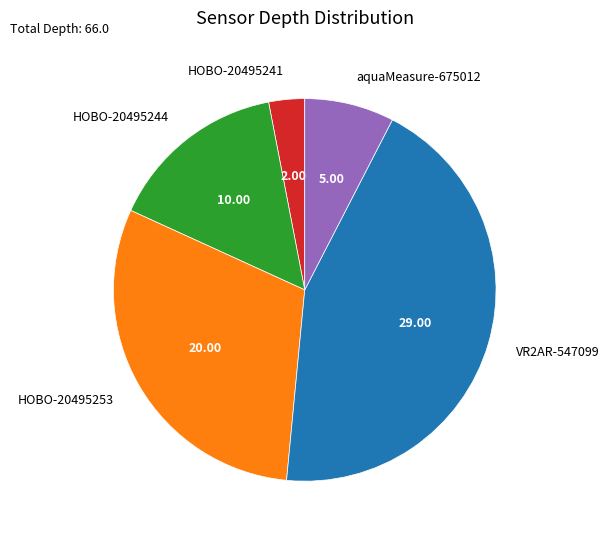

The VR2AR-547099 slice represents 44% of the pie. True or false?

True